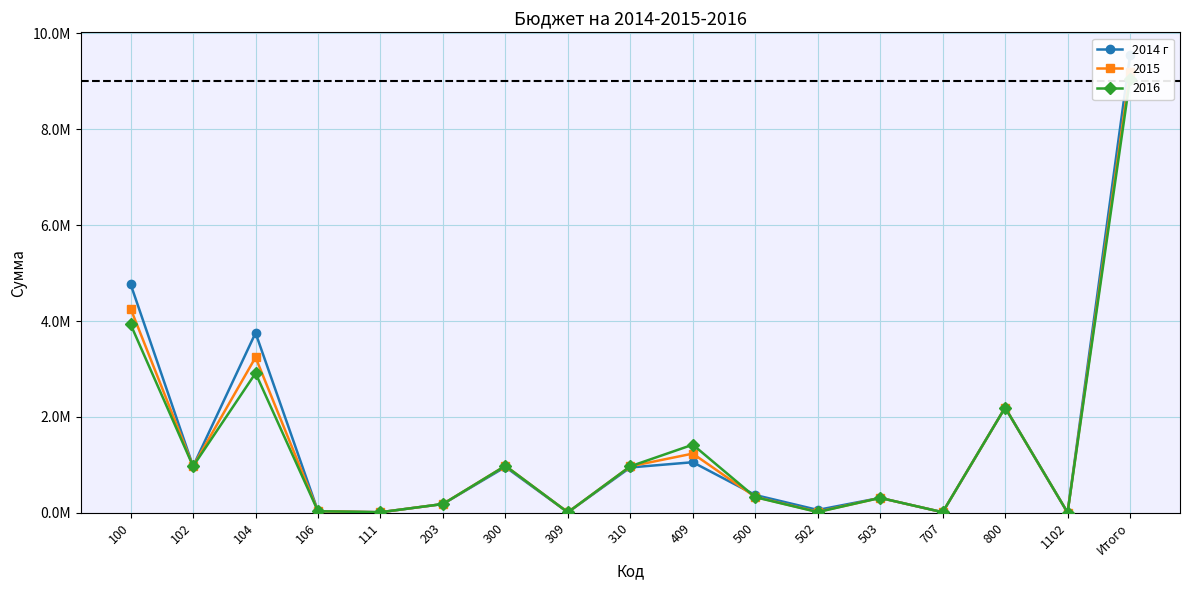

Between 203 and 106, which is larger?

203